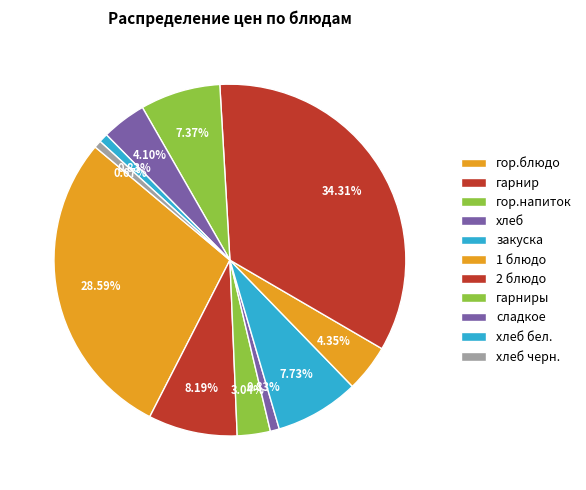

Does any single category account for the majority?

No